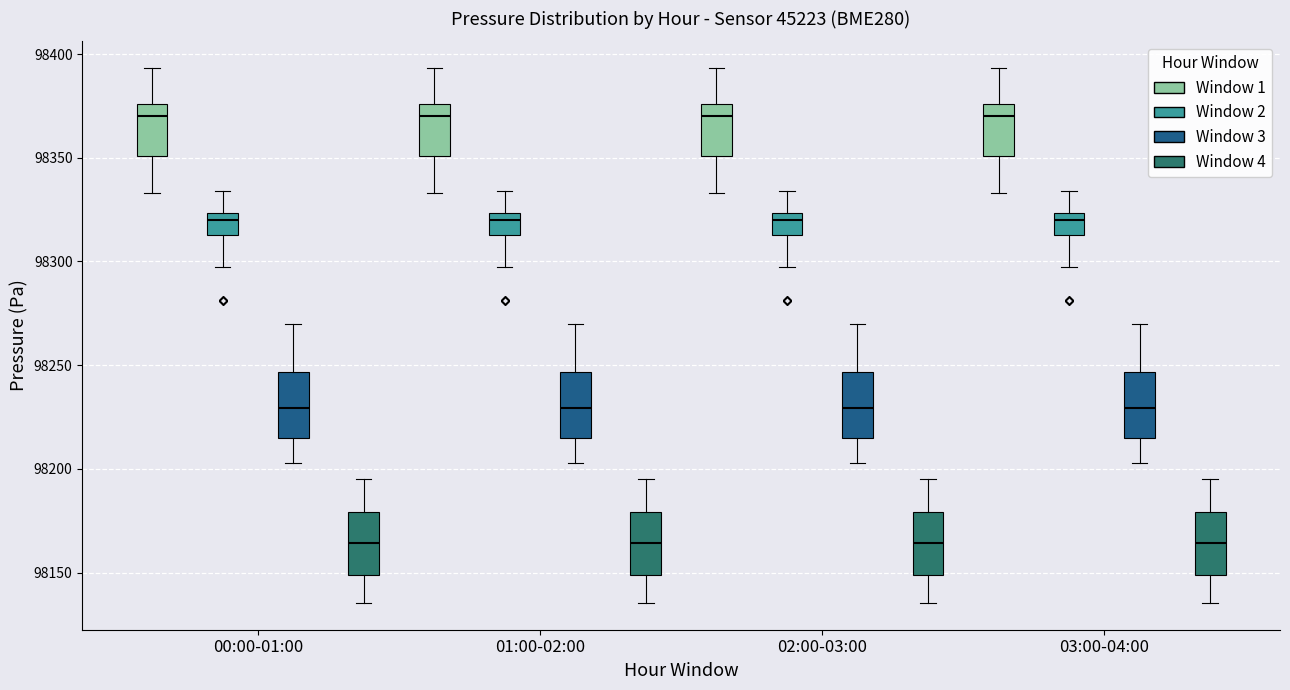

Where is the upper edge of the box for 00:00-01:00 (Window 1) on the y-axis? The values are not printed on the chart, so give them approximately, as read against the axis.

98375